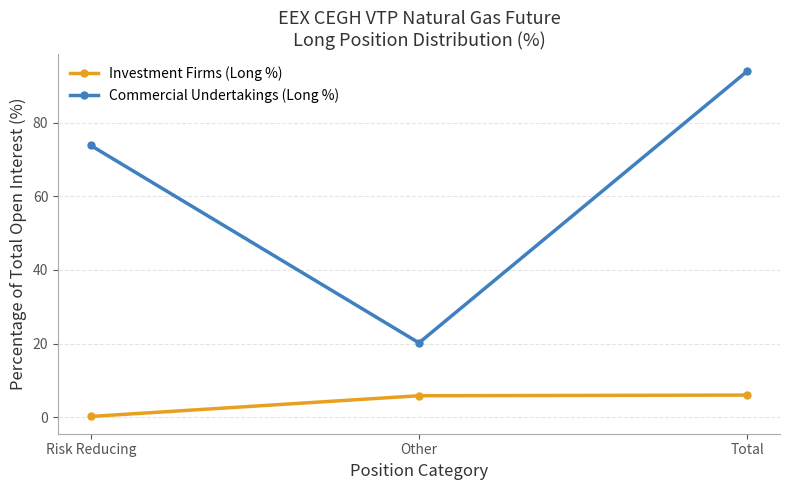

What is the difference between the maximum and minimum values in the Investment Firms (Long %) series?

5.8